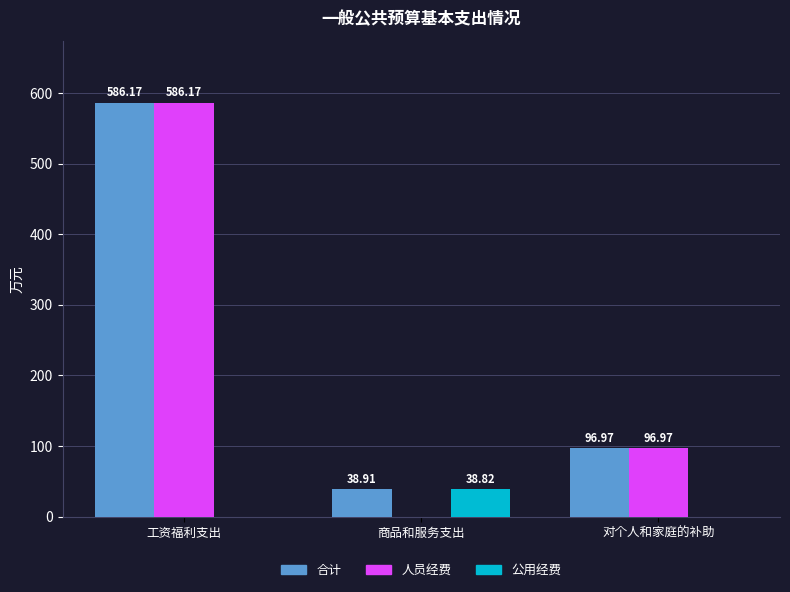

At which category does the chart reach its peak across all series?

工资福利支出